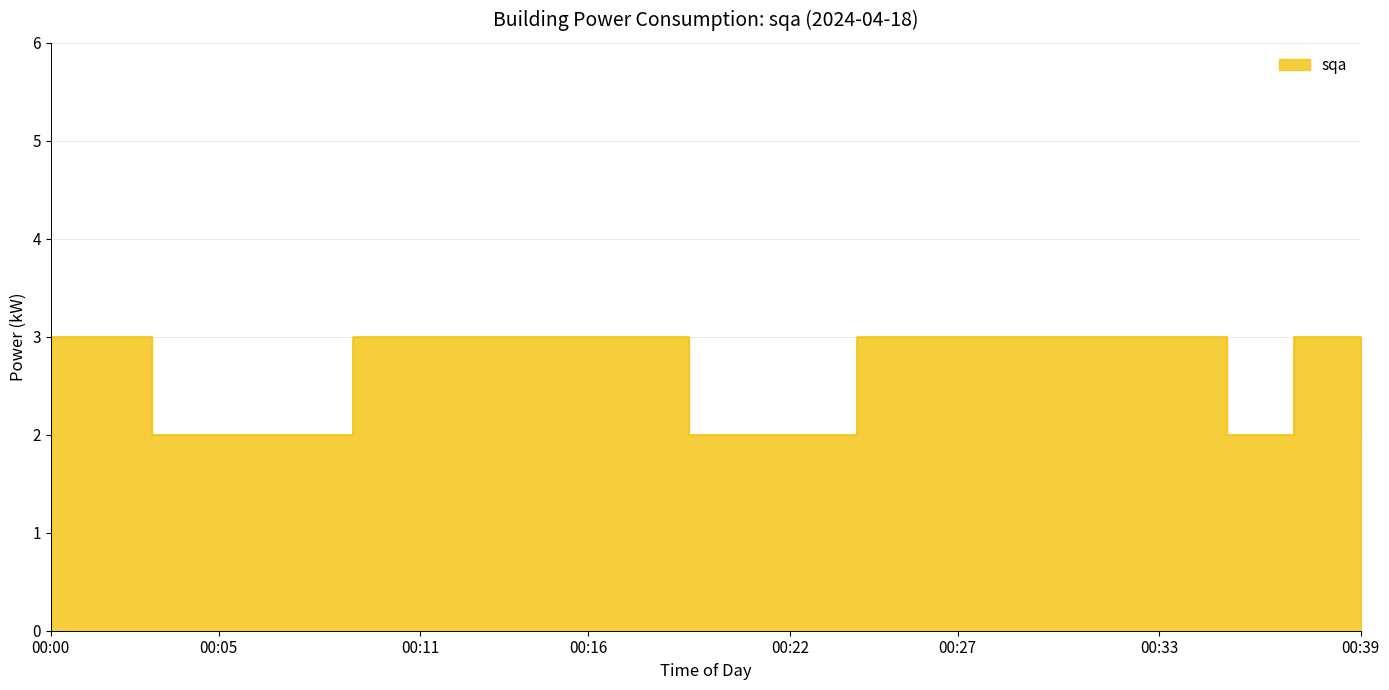

Rank the categories by value from lowest to highest.

00:03, 00:04, 00:05, 00:06, 00:07, 00:08, 00:19, 00:20, 00:21, 00:22, 00:23, 00:35, 00:36, 00:39, 00:00, 00:01, 00:02, 00:09, 00:10, 00:11, 00:12, 00:13, 00:14, 00:15, 00:16, 00:17, 00:18, 00:24, 00:25, 00:26, 00:27, 00:28, 00:29, 00:30, 00:31, 00:32, 00:33, 00:34, 00:37, 00:38